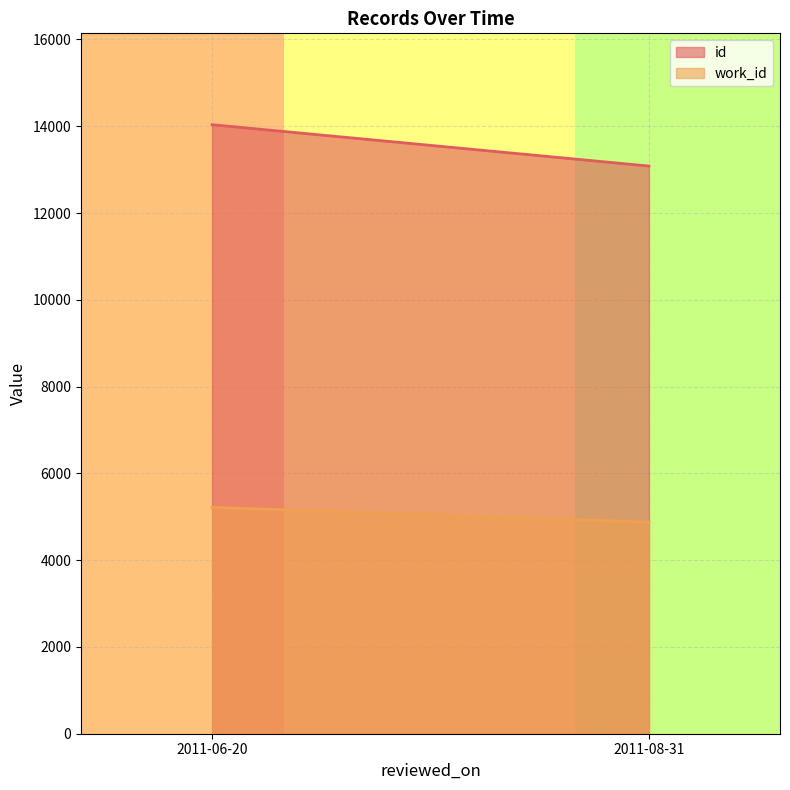

What is the difference between the maximum and minimum values in the work_id series?

339.0